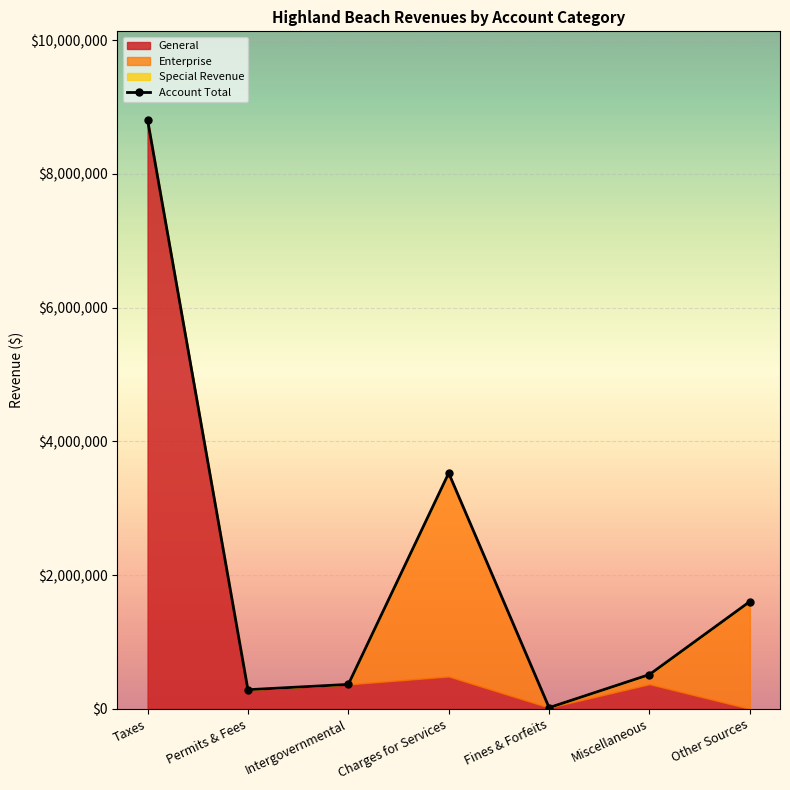

At which label does the data first exceed 513858?

Taxes